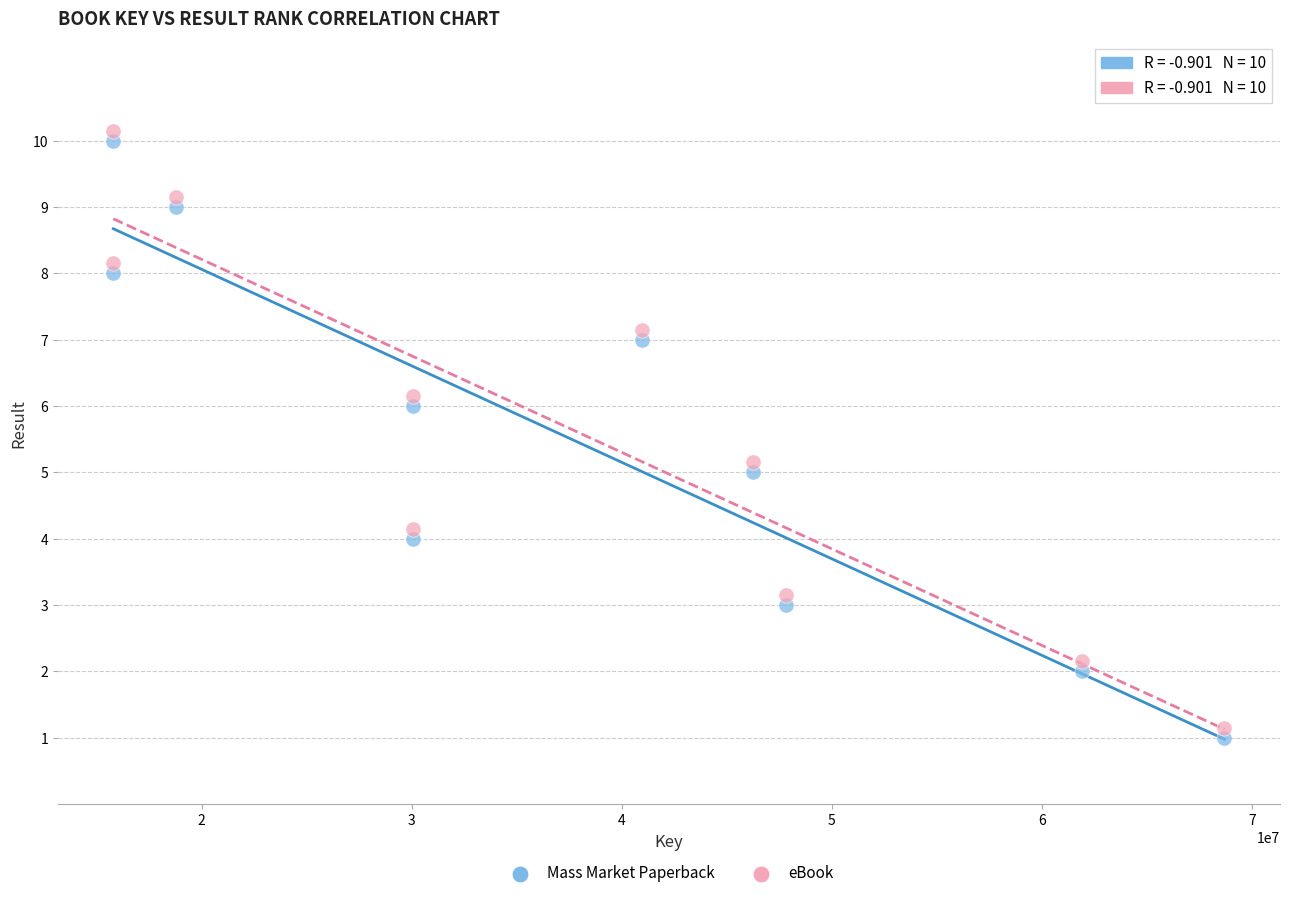

Across all data points, what is the range of X values (max minus min)?

52909965.0